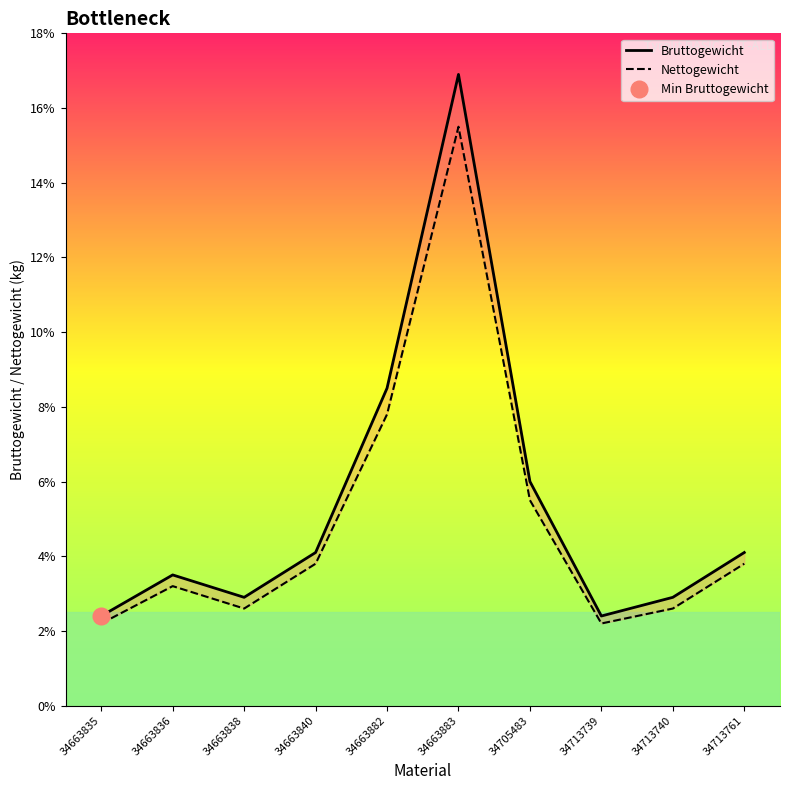

True or false: Nettogewicht has more than 2 interior local peaks.

False